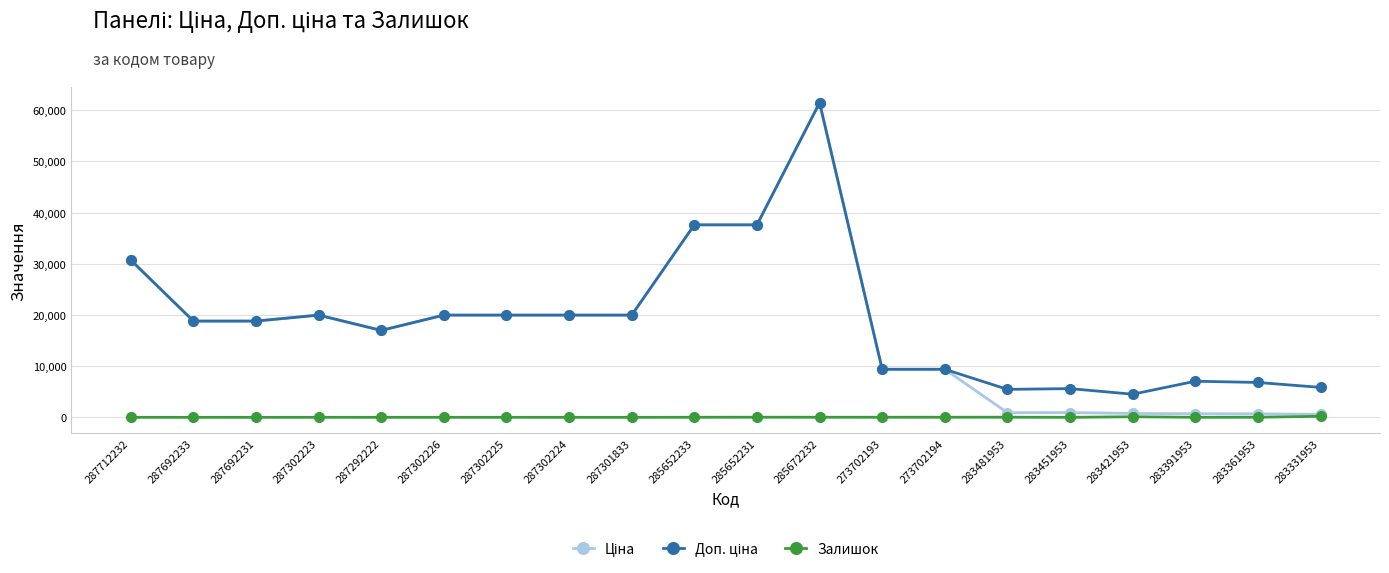

True or false: Залишок has more than 1 interior local peaks.

True